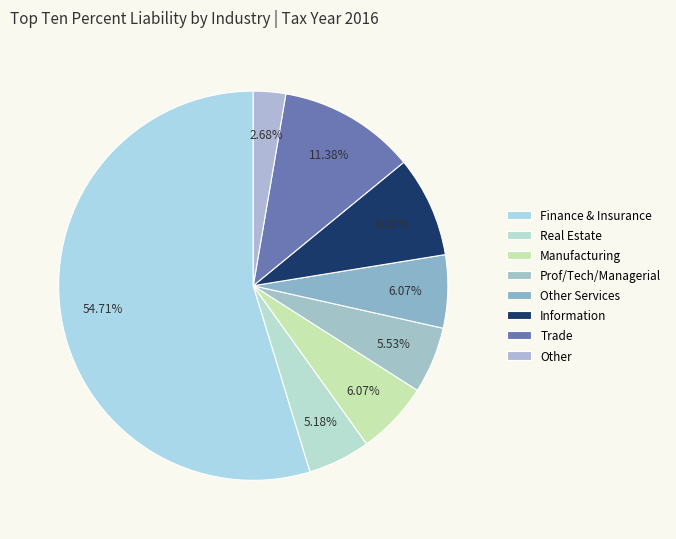

To the nearest percent, what is the difference between the largest and smallest slice percentages?

52%